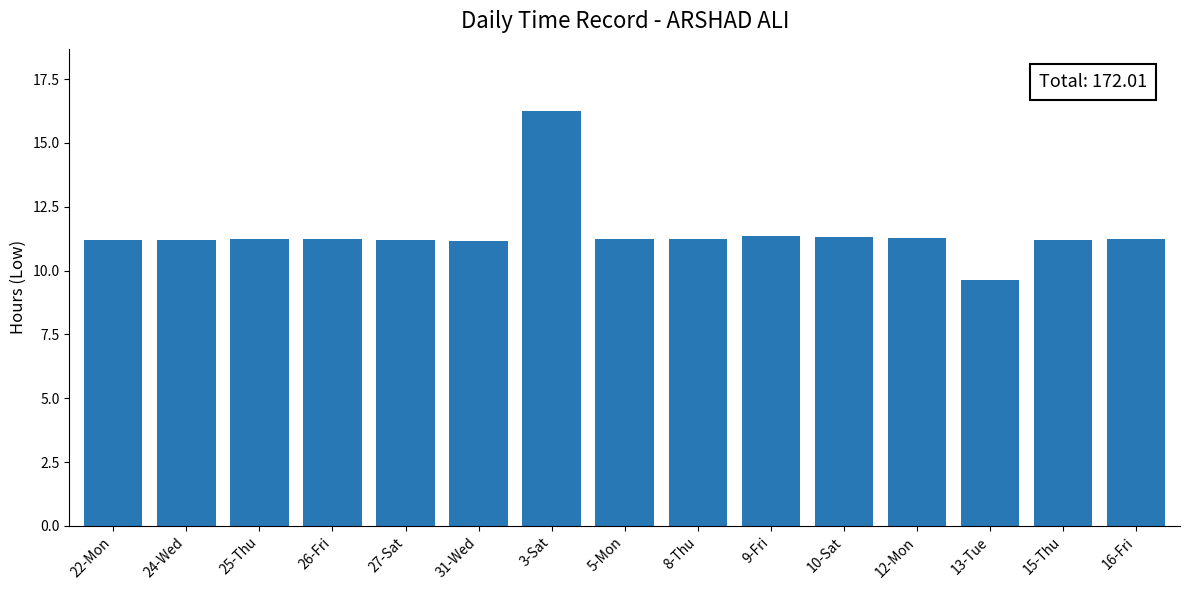

Approximately how many times larger is the value at 16-Fri compared to 25-Thu?

1.0